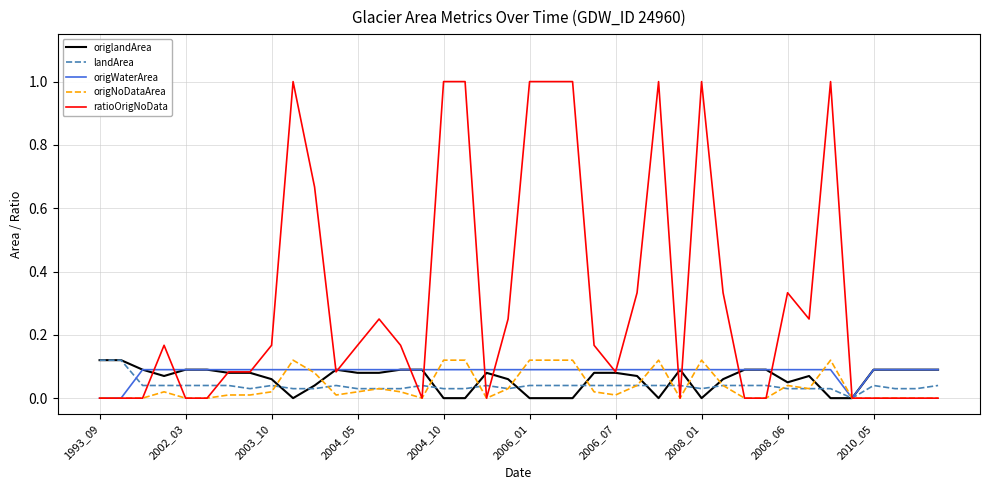

What is the maximum value for ratioOrigNoData?

1.0